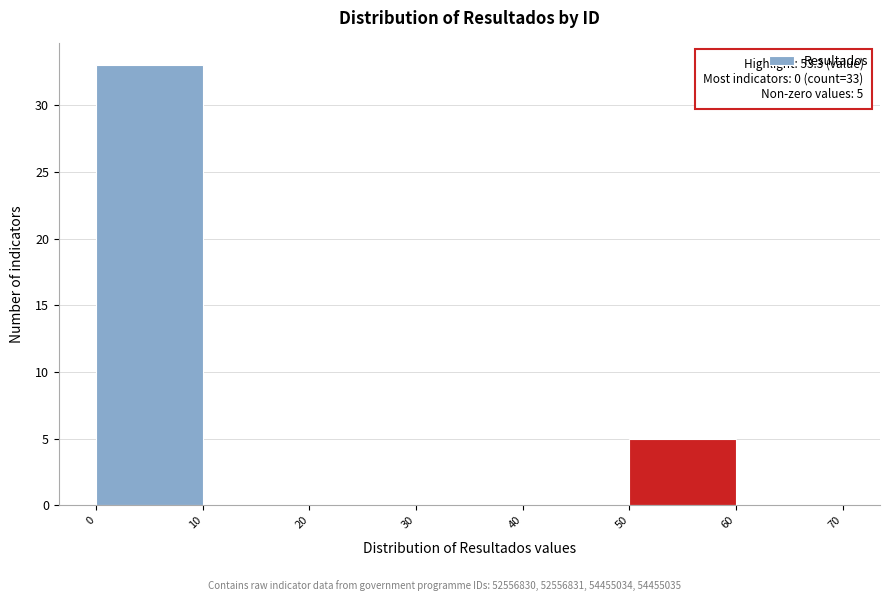

Over which range of the x-axis is the bar tallest?

0 to 10